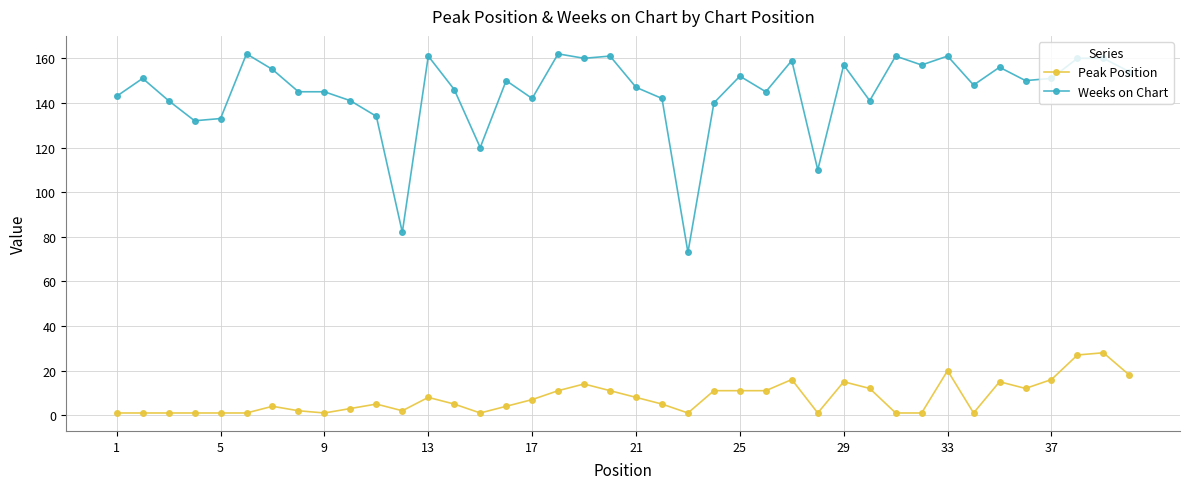

True or false: Peak Position and Weeks on Chart cross at least once.

False